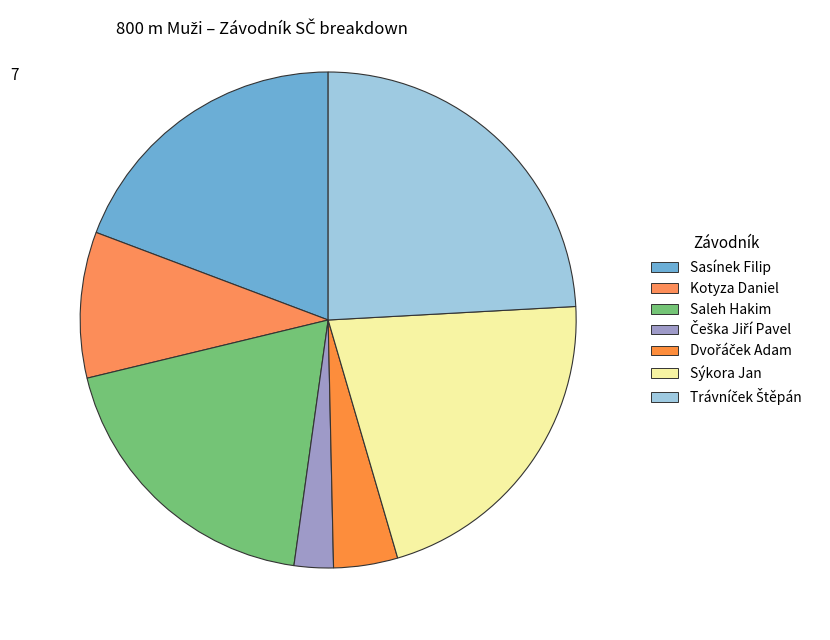

To the nearest percent, what is the combined percentage of Sýkora Jan and Trávníček Štěpán?

45%